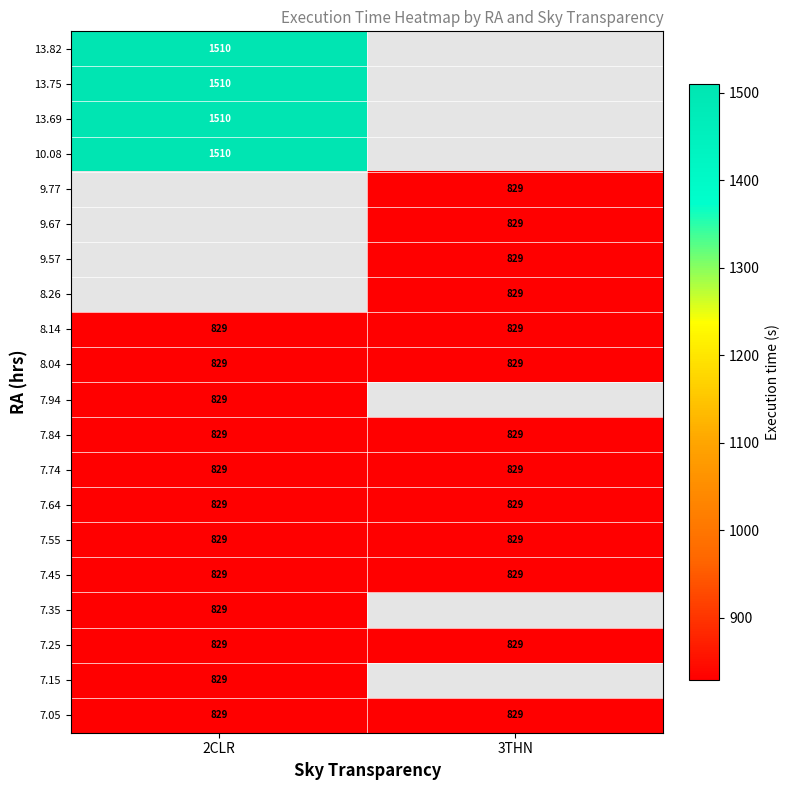

What is the difference between the highest and lowest values at 2CLR?

681.0